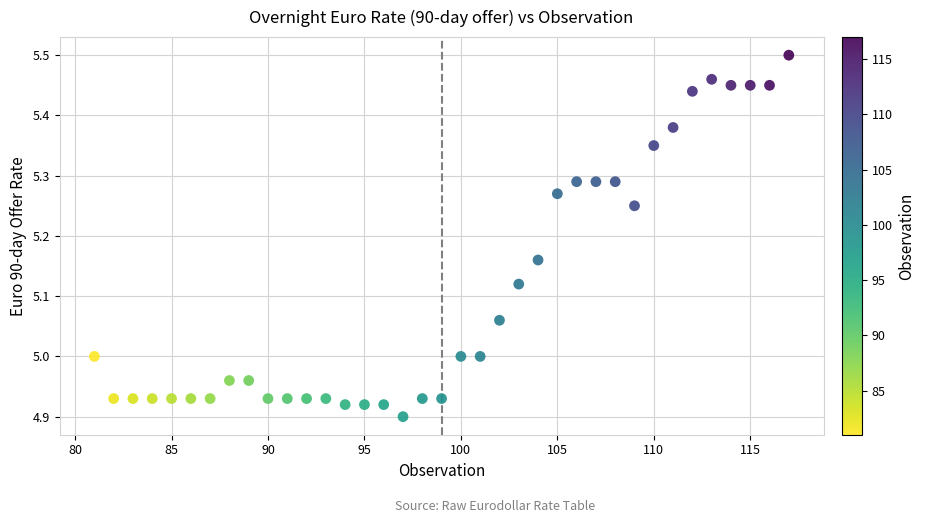

What is the range of X values (max minus min)?

36.0